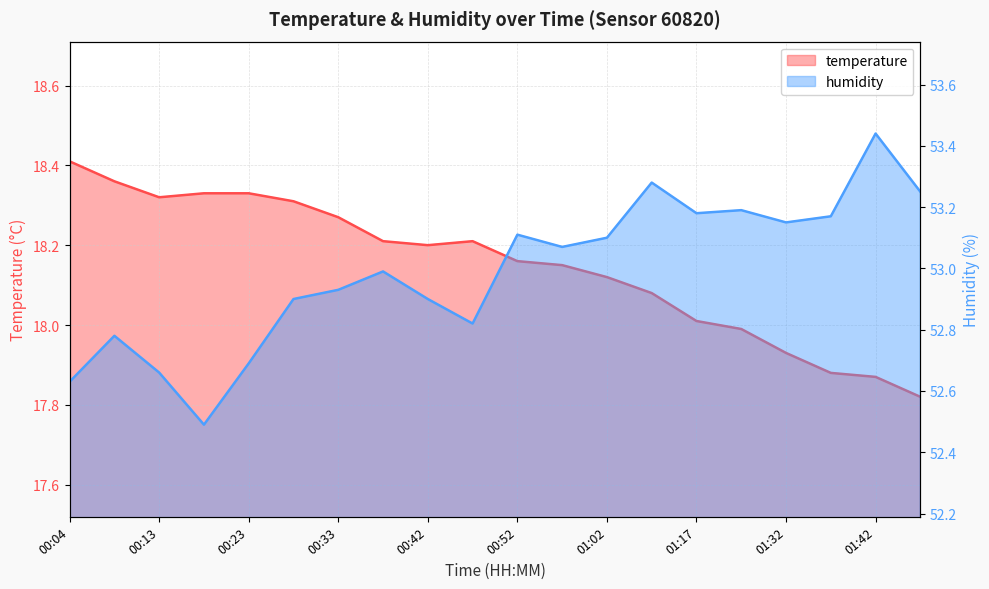

At how many categories does at least one series exceed 19?

20